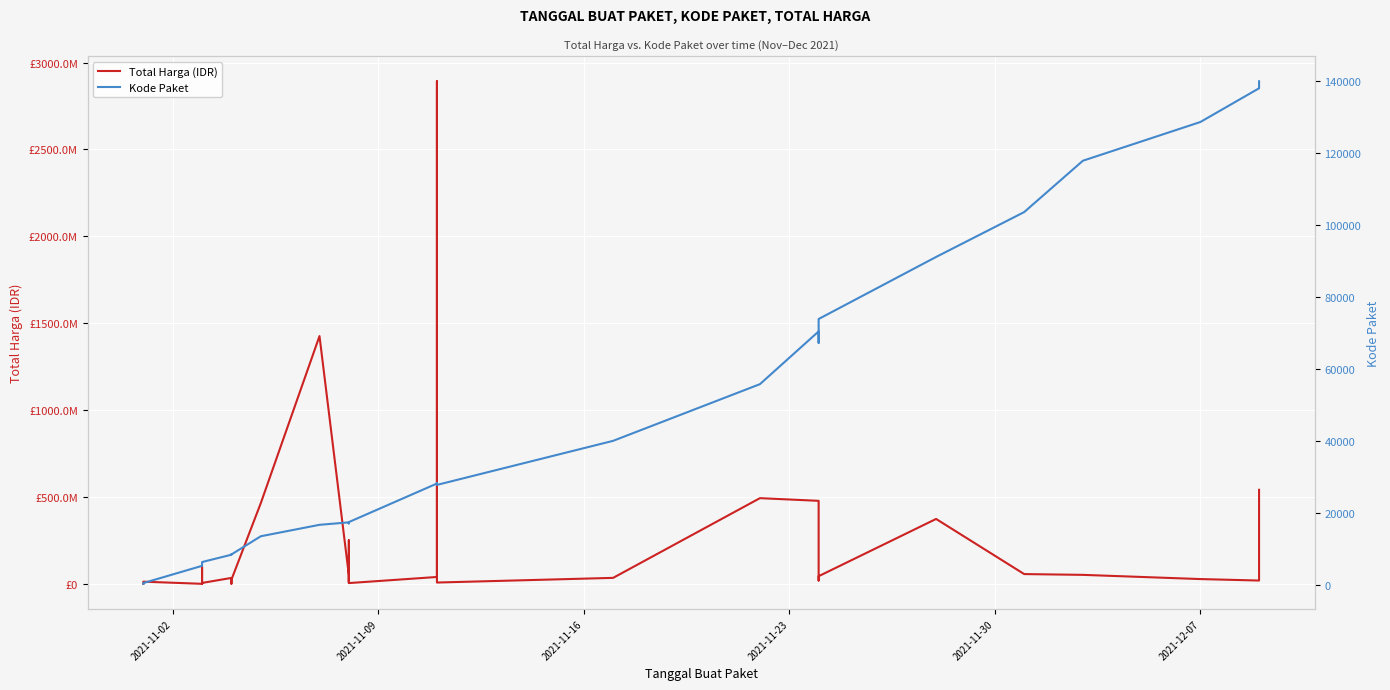

What are all the series names shown in the legend?

Total Harga (IDR), Kode Paket